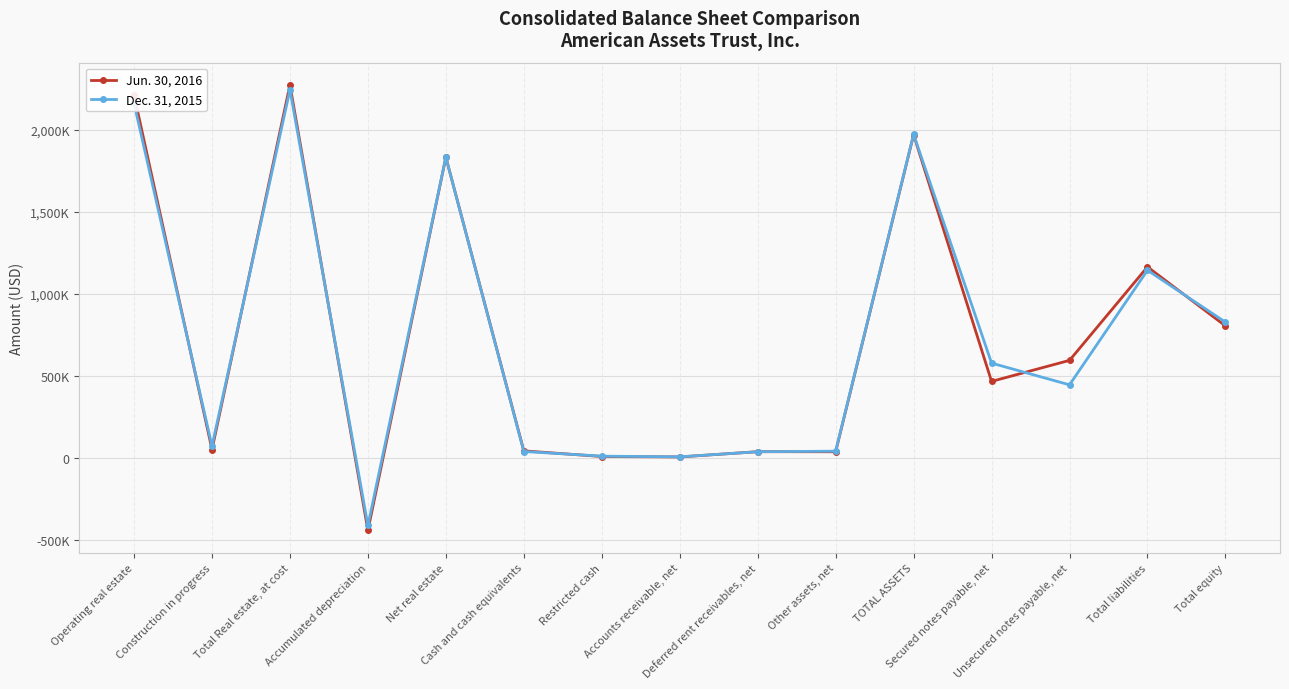

True or false: Dec. 31, 2015 and Jun. 30, 2016 cross at least once.

True